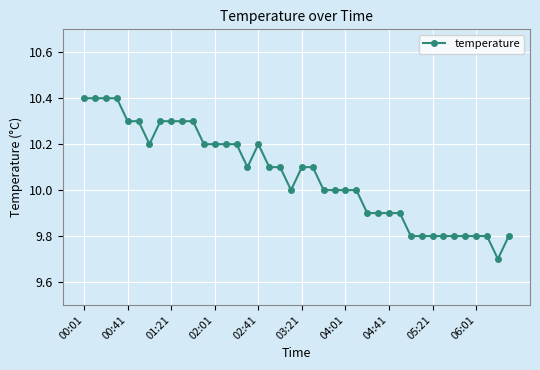

How many lines are shown in the chart?

1